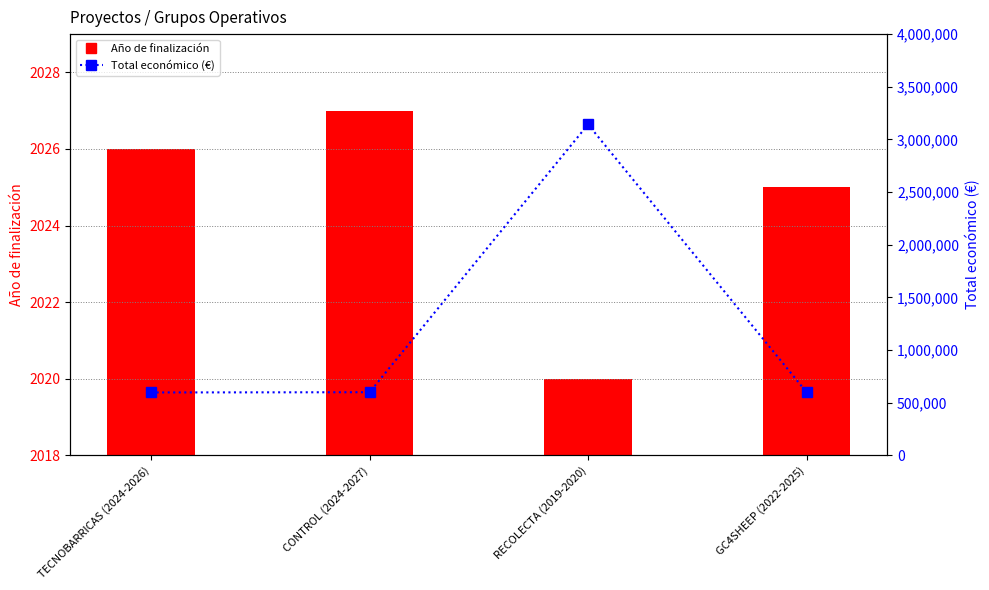

Which has a higher value, TECNOBARRICAS (2024-2026) or GC4SHEEP (2022-2025)?

TECNOBARRICAS (2024-2026)